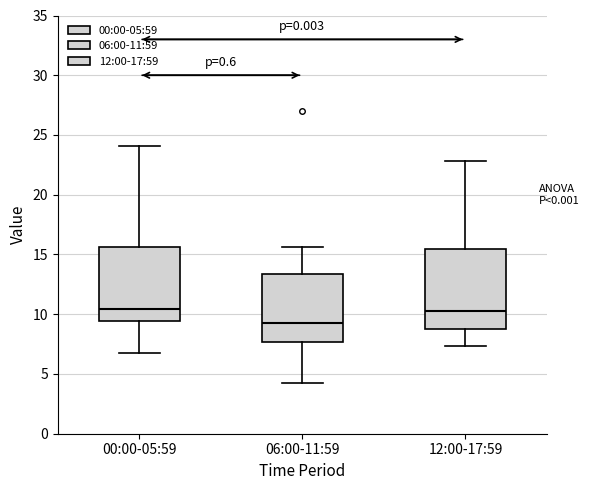

Where is the upper edge of the box for 06:00-11:59 on the y-axis? The values are not printed on the chart, so give them approximately, as read against the axis.

13.5